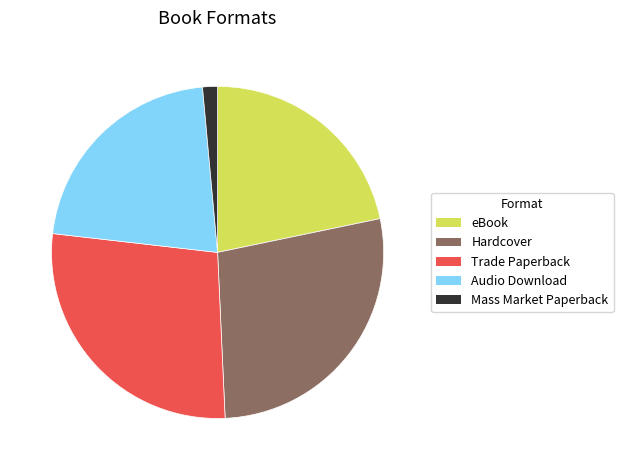

The Audio Download slice represents 22% of the pie. True or false?

True